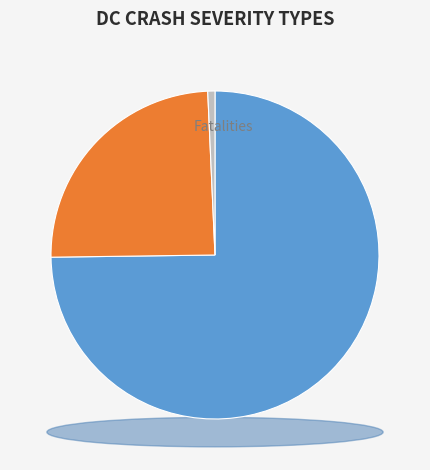

Count the number of slices in the pie.

7